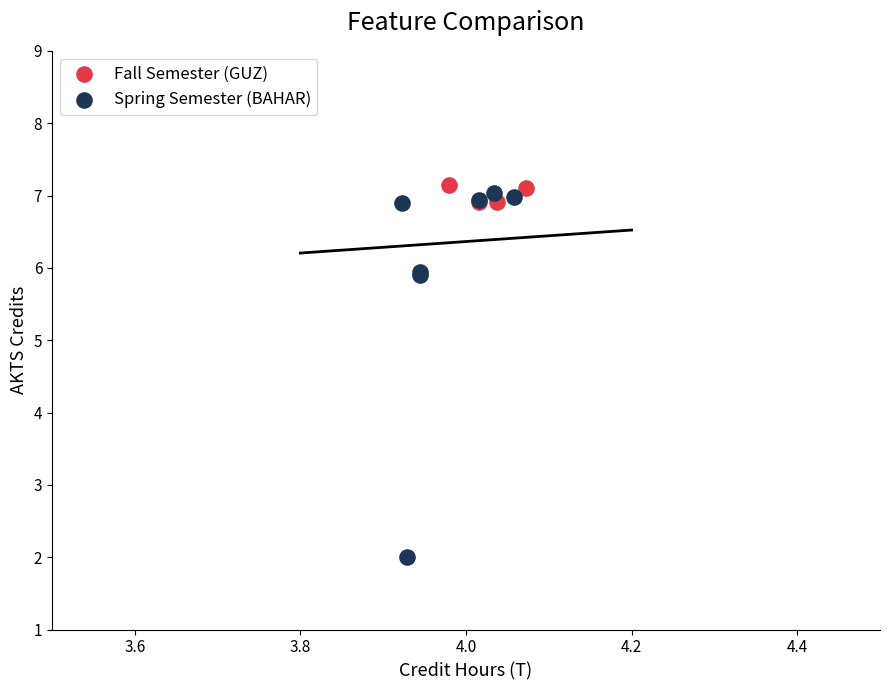

Which series contains the lowest Y value?

Spring Semester (BAHAR)